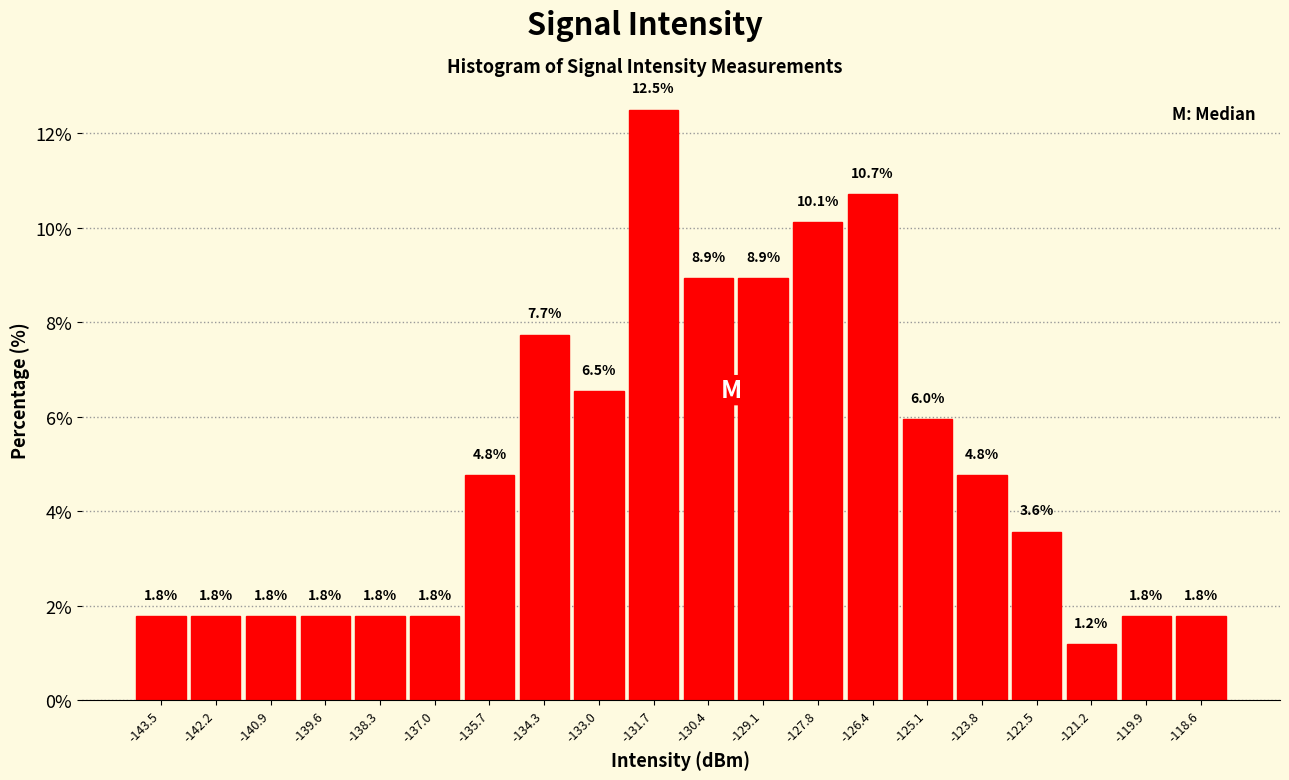

Over which range of the x-axis is the bar tallest?

-132.4 to -131.0